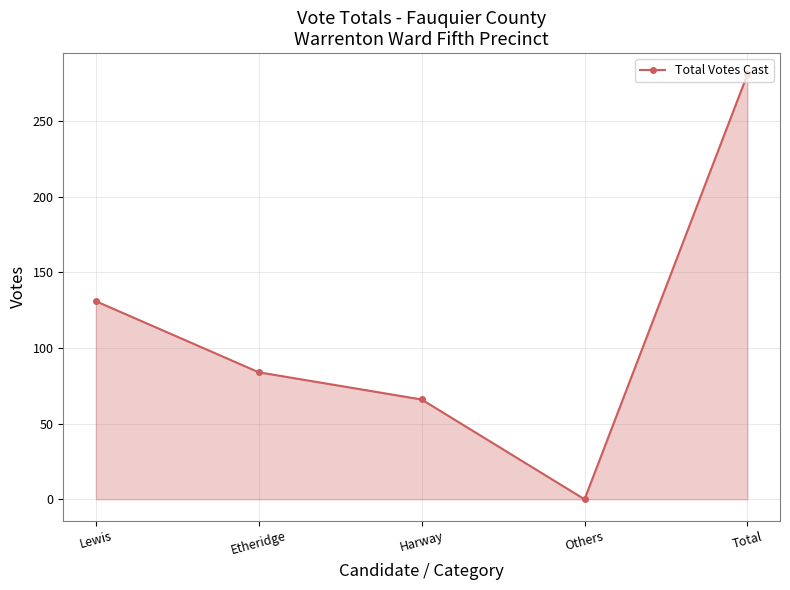

What position from the left is Lewis?

1